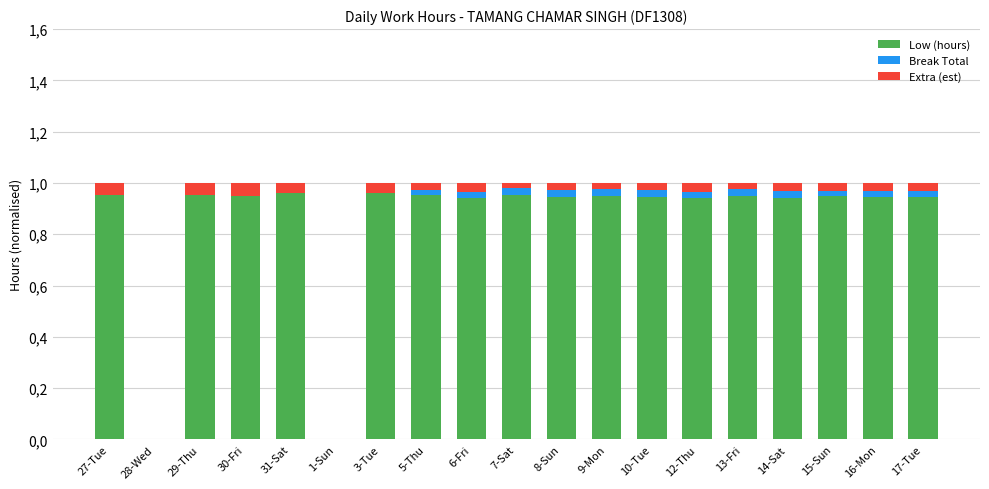

What are all the series names shown in the legend?

Low (hours), Break Total, Extra (est)